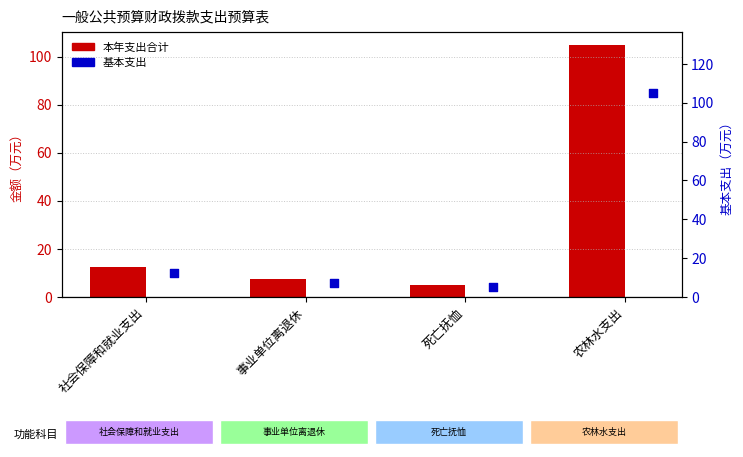

At which category is the sum across all series the highest?

农林水支出